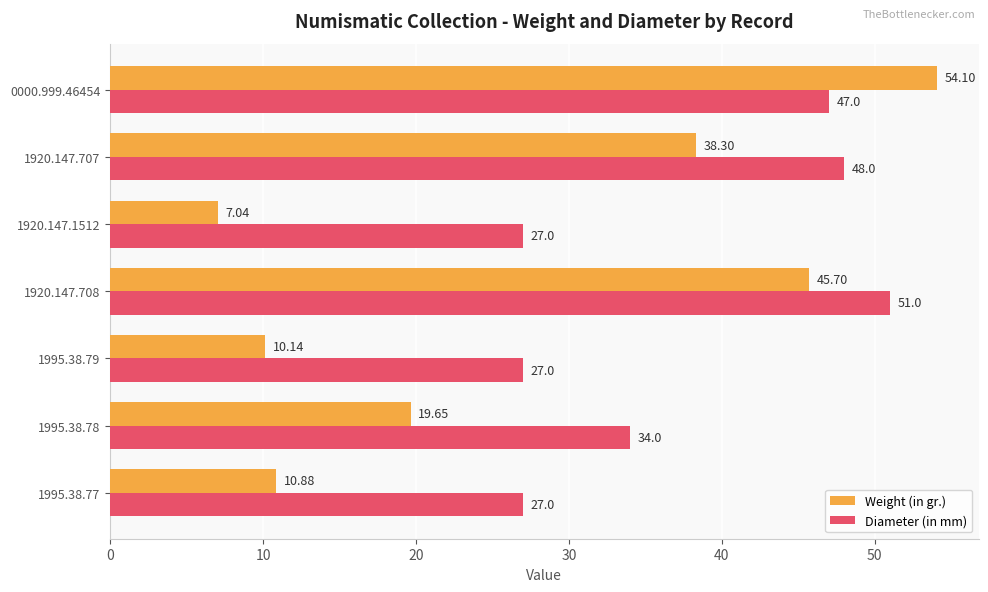

Which series has the largest total across all categories?

Diameter (in mm)